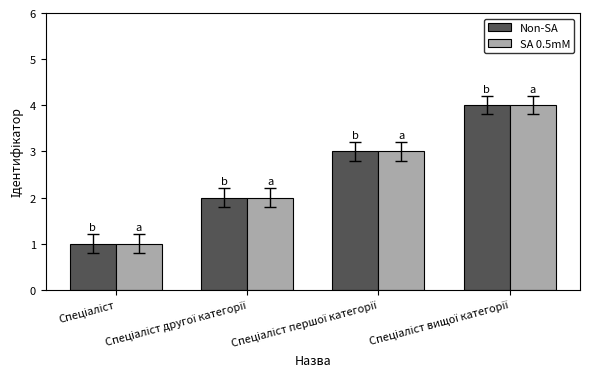

What is the greatest value displayed?

4